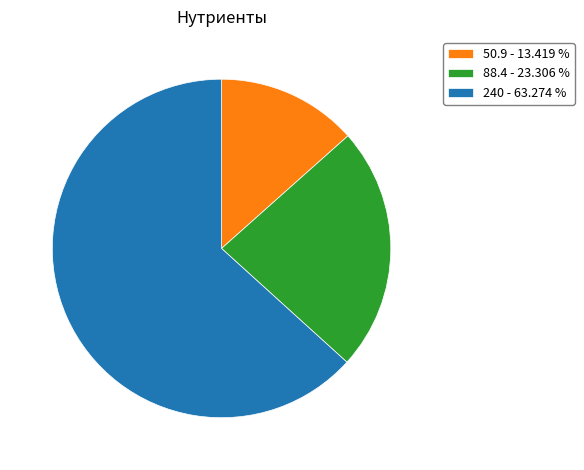

What is the largest slice in the pie chart?

240 - 63.274 %